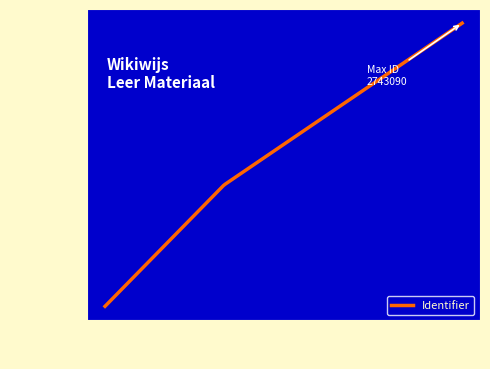

What is the minimum value shown in the chart?

2743083.0